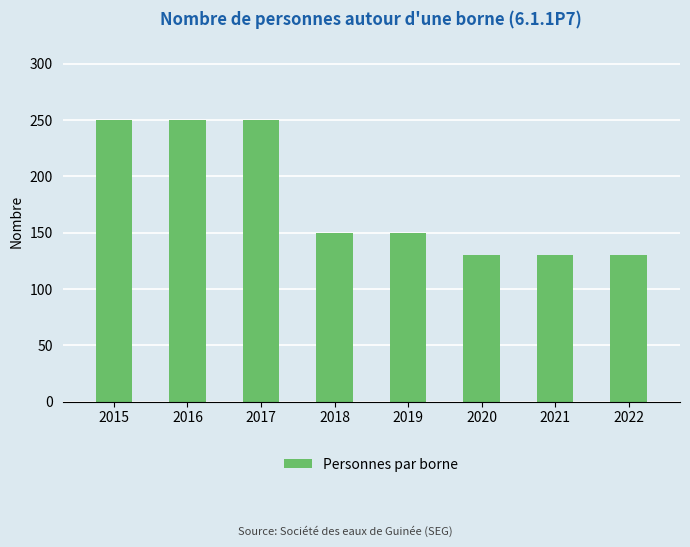

Reading left to right, extract all data points from this chart.

250	250	250	150	150	130	130	130